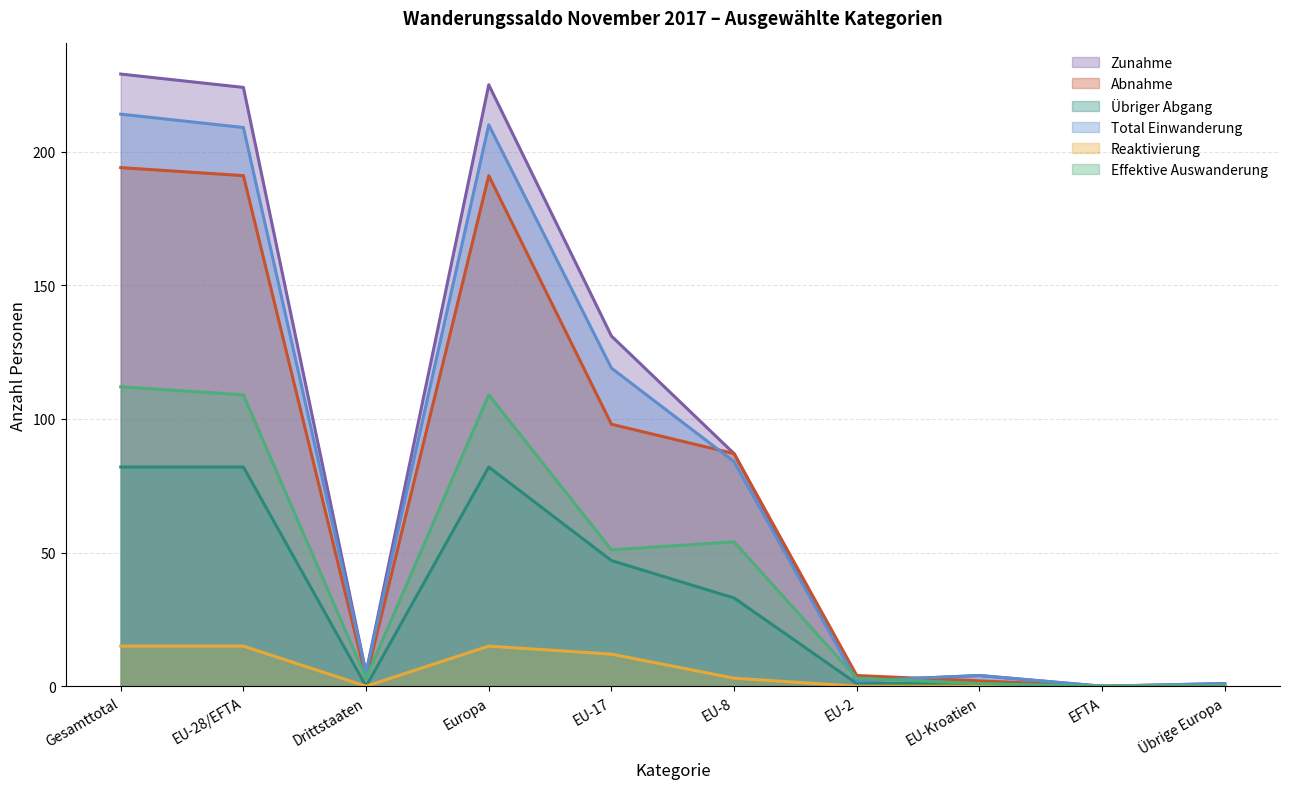

After their last crossing, which series has the higher values: Zunahme or Abnahme?

Zunahme